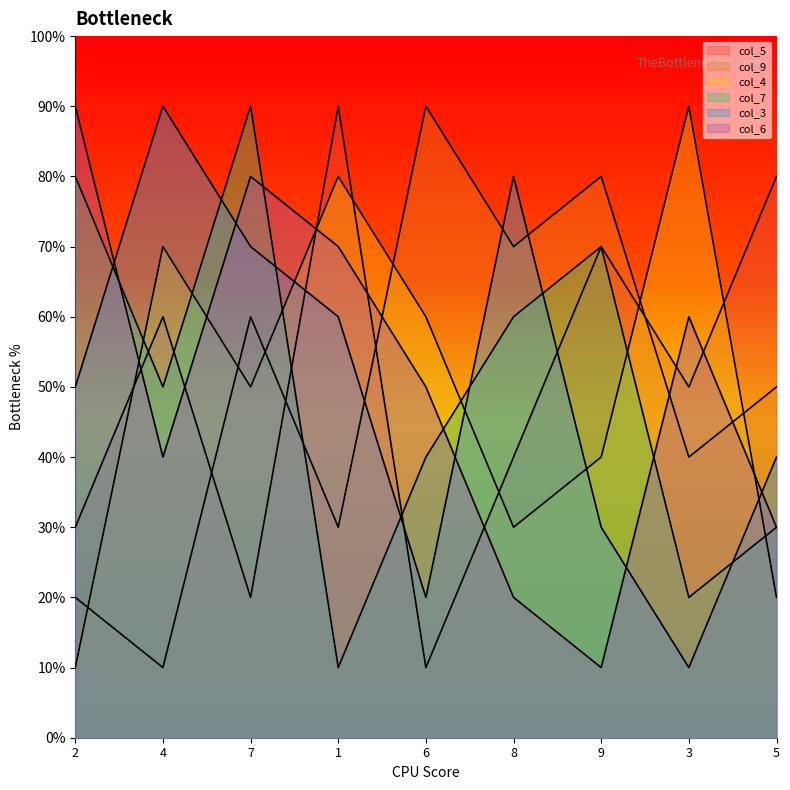

Count the col_9 values in the range 3 to 7.

5